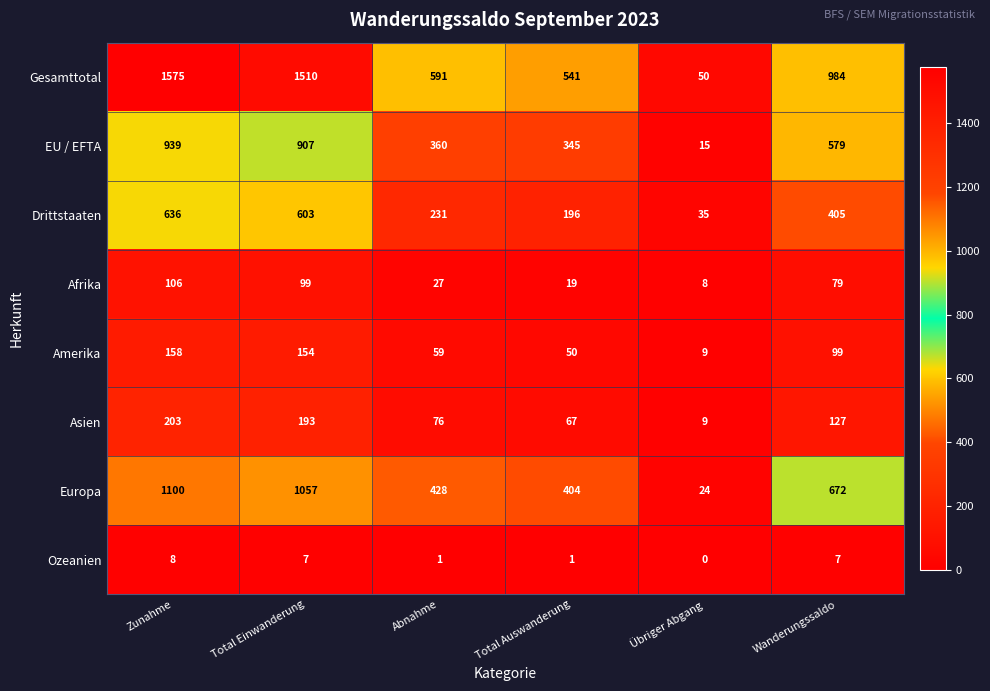

What is the difference between the second highest and minimum values in the Ozeanien series?

7